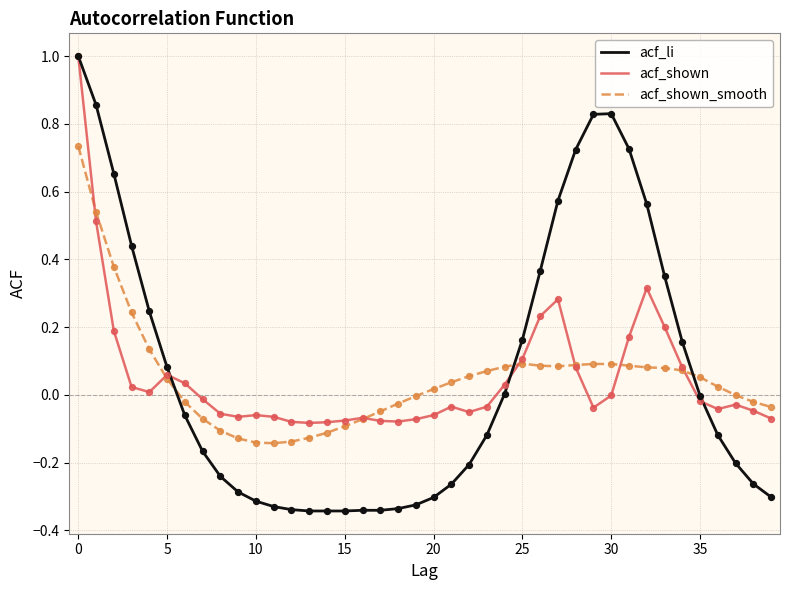

Which series has the largest range (max minus min)?

acf_li